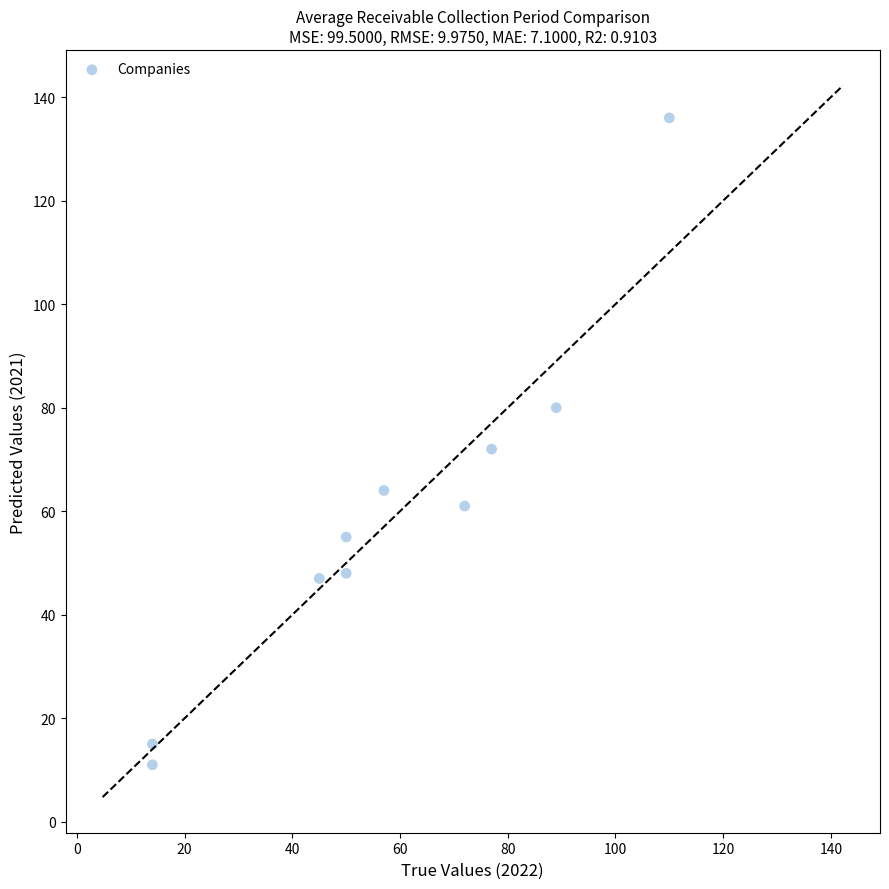

What is the average X value?

58